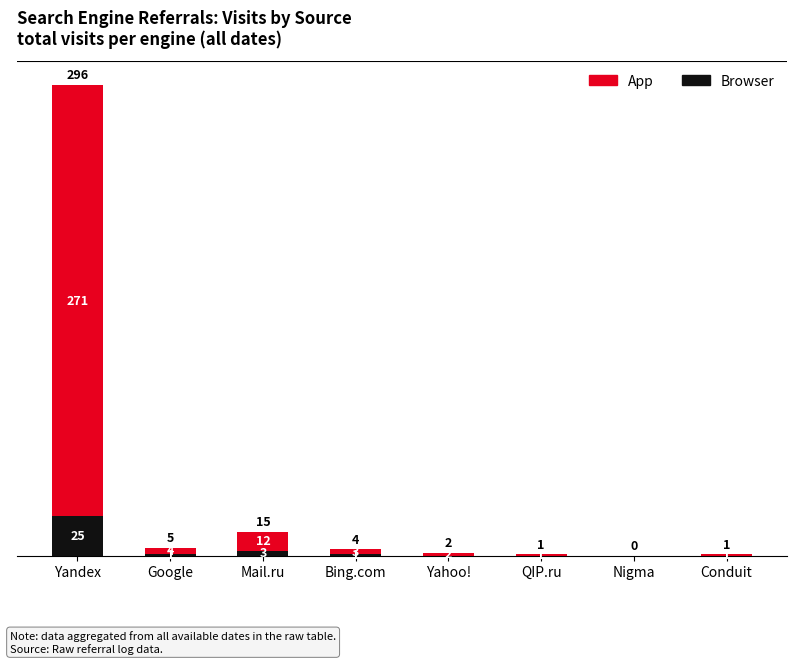

What are all the series names shown in the legend?

App, Browser